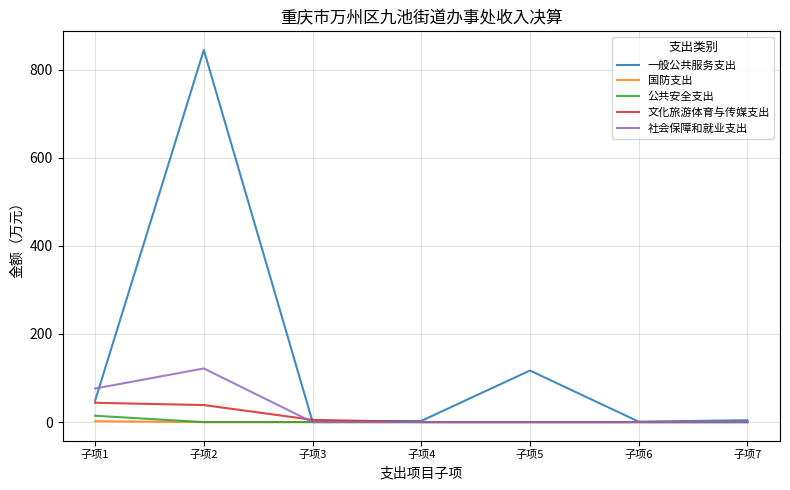

The value of 一般公共服务支出 at 子项5 is 117.1. True or false?

True